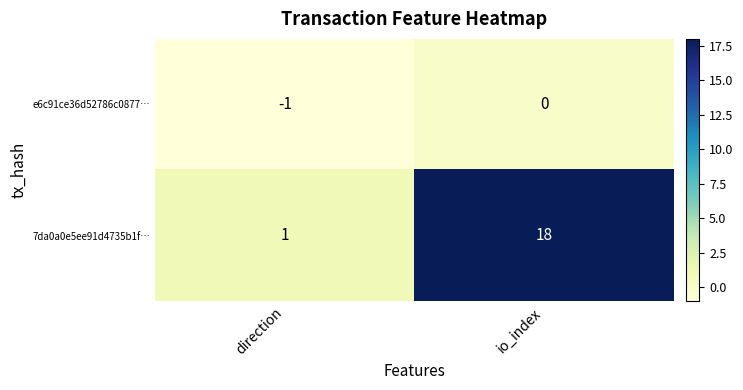

Rank the series at io_index from highest to lowest value.

7da0a0e5ee91d4735b1f…, e6c91ce36d52786c0877…